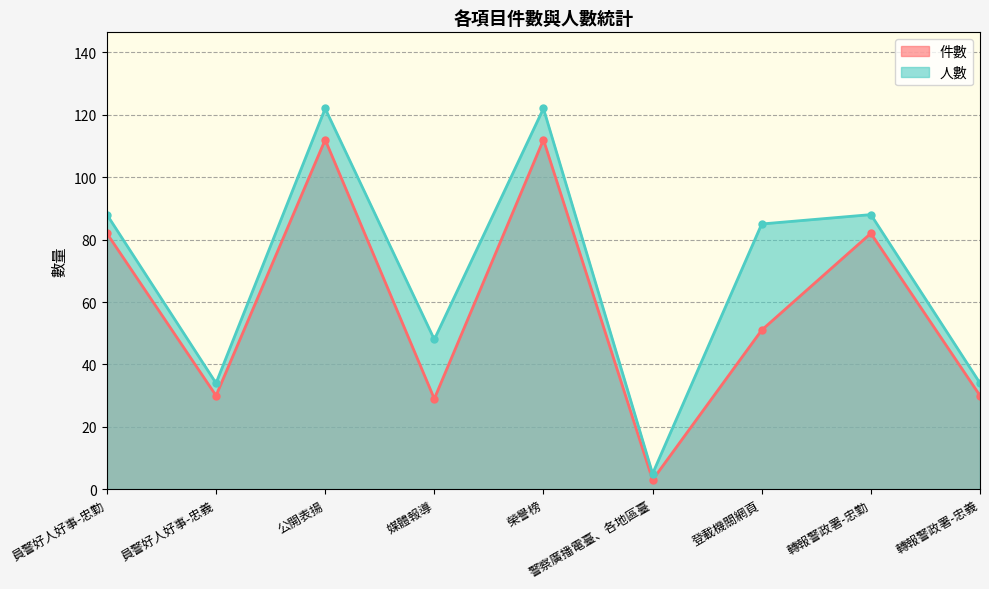

At which label does 件數 first exceed 51?

員警好人好事-忠勤